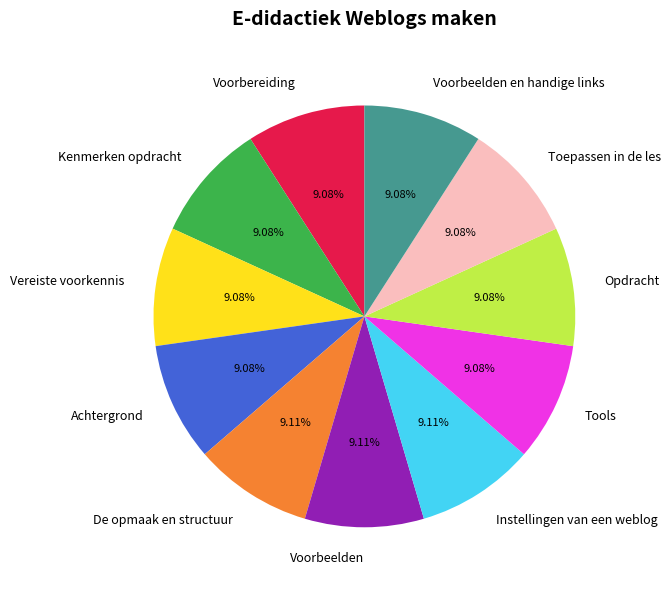

True or false: Voorbereiding accounts for 9% of the total.

True